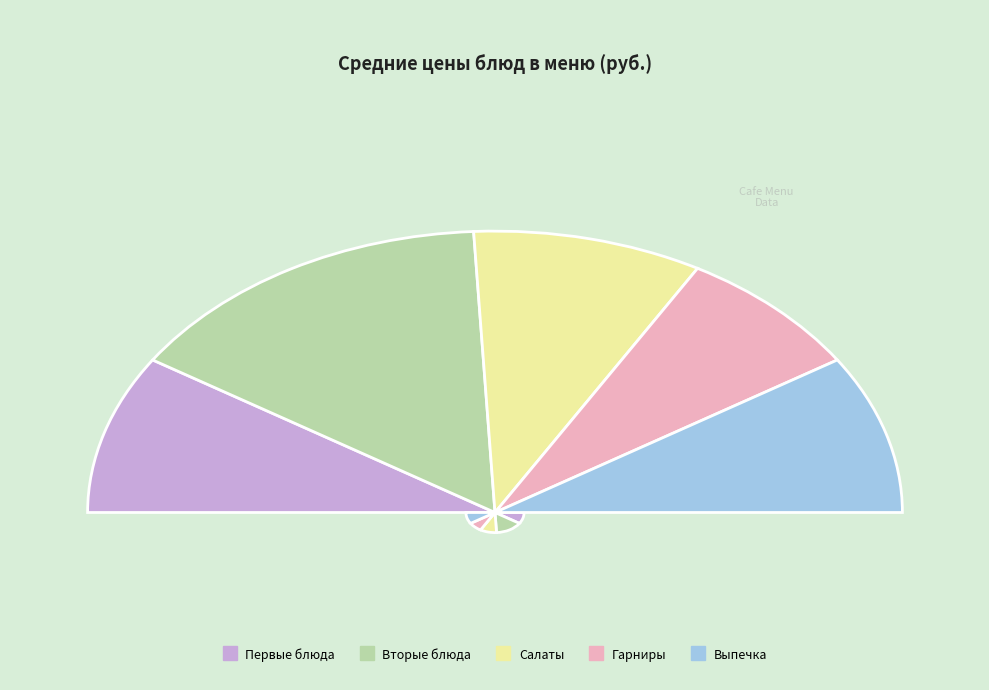

Combined, what portion of the pie is Вторые блюда and Выпечка?

48.3%